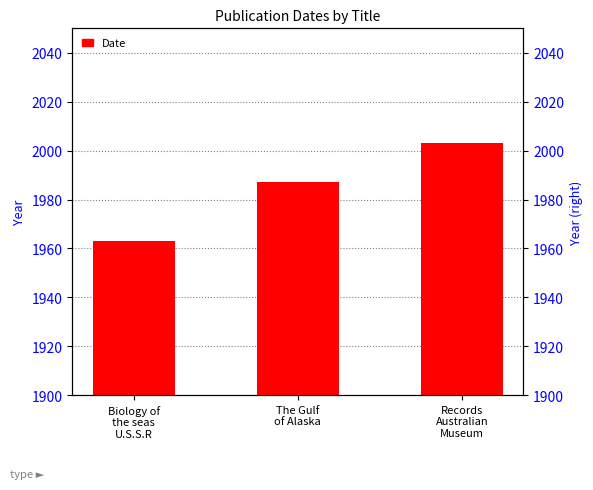

Count the number of categories in the chart.

3